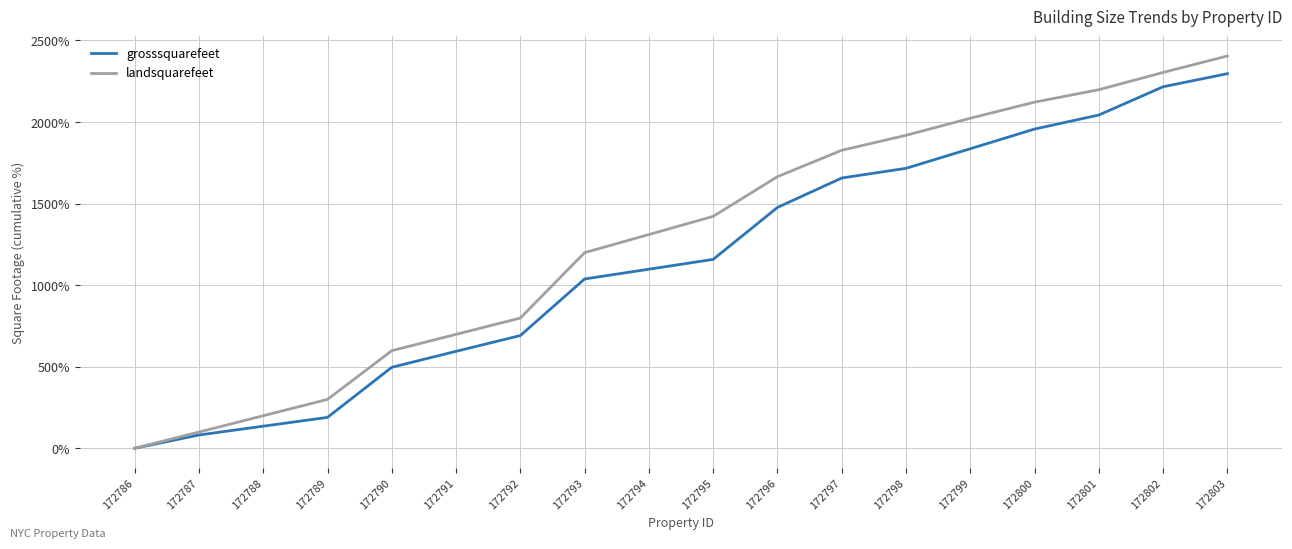

Is the value of landsquarefeet at 172786 greater than the value of grosssquarefeet at 172803?

No